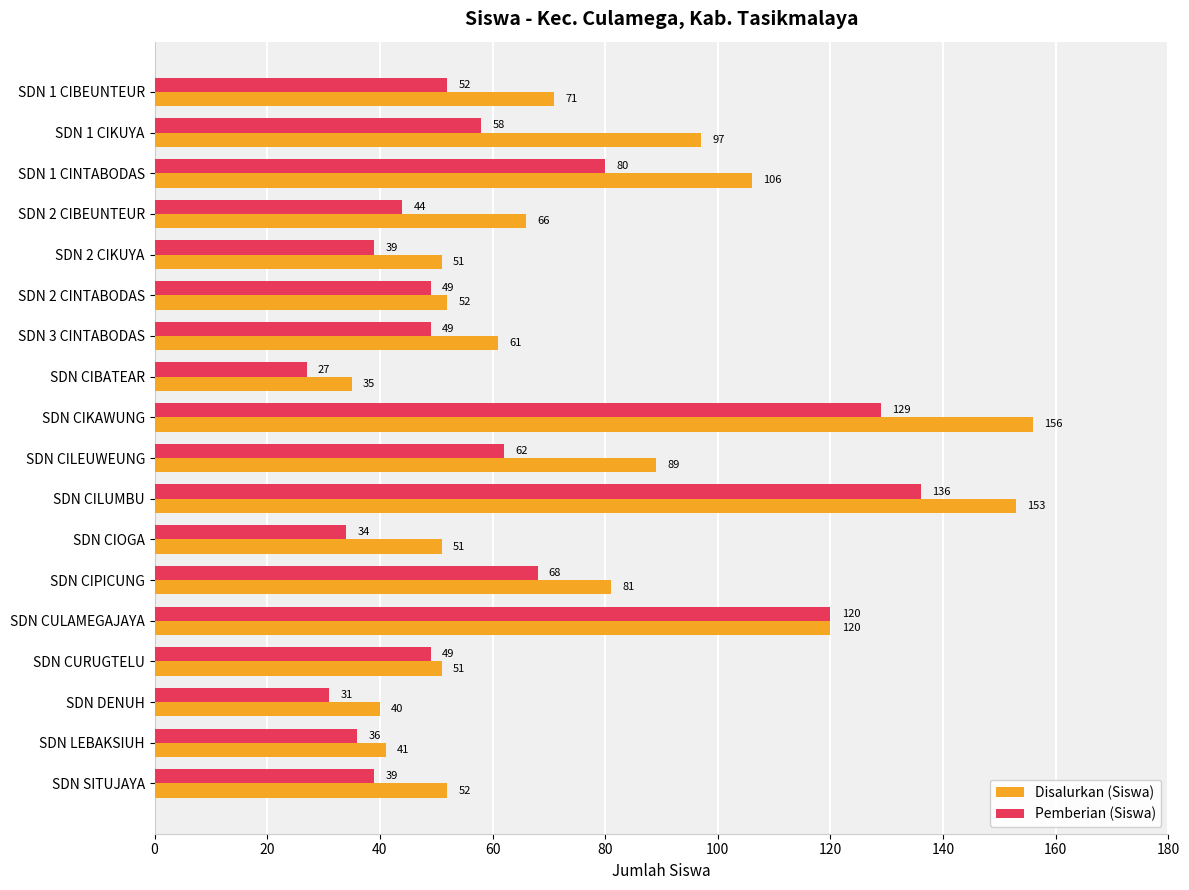

What is the minimum value for Disalurkan (Siswa)?

35